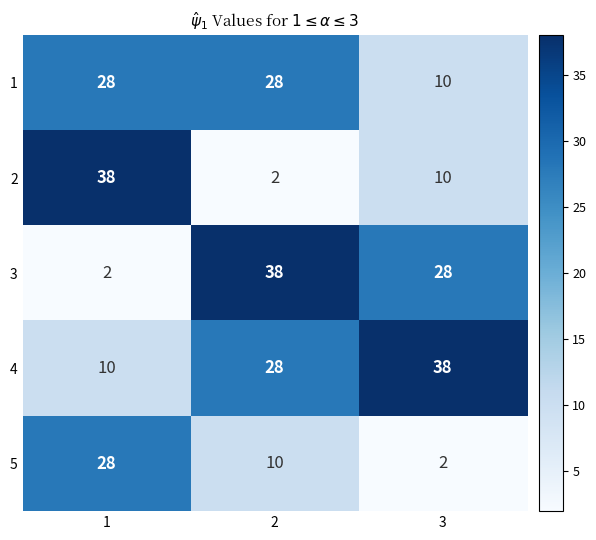

What is the spread (max minus min) of values at 2?

36